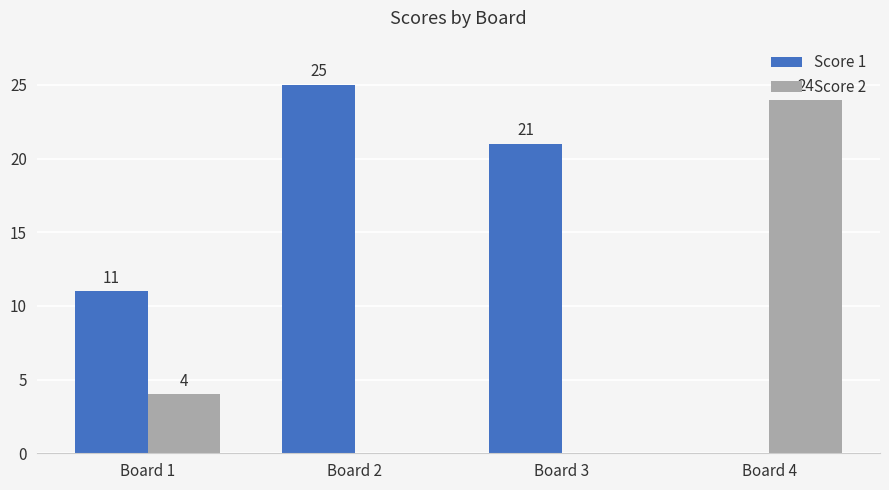

What is the maximum value for Score 2?

24